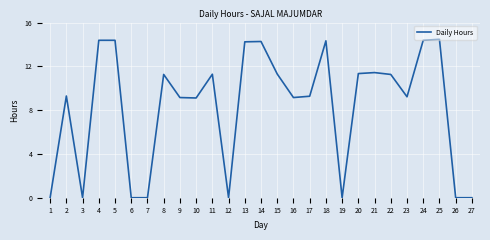

What is the maximum value shown in the chart?

14.5